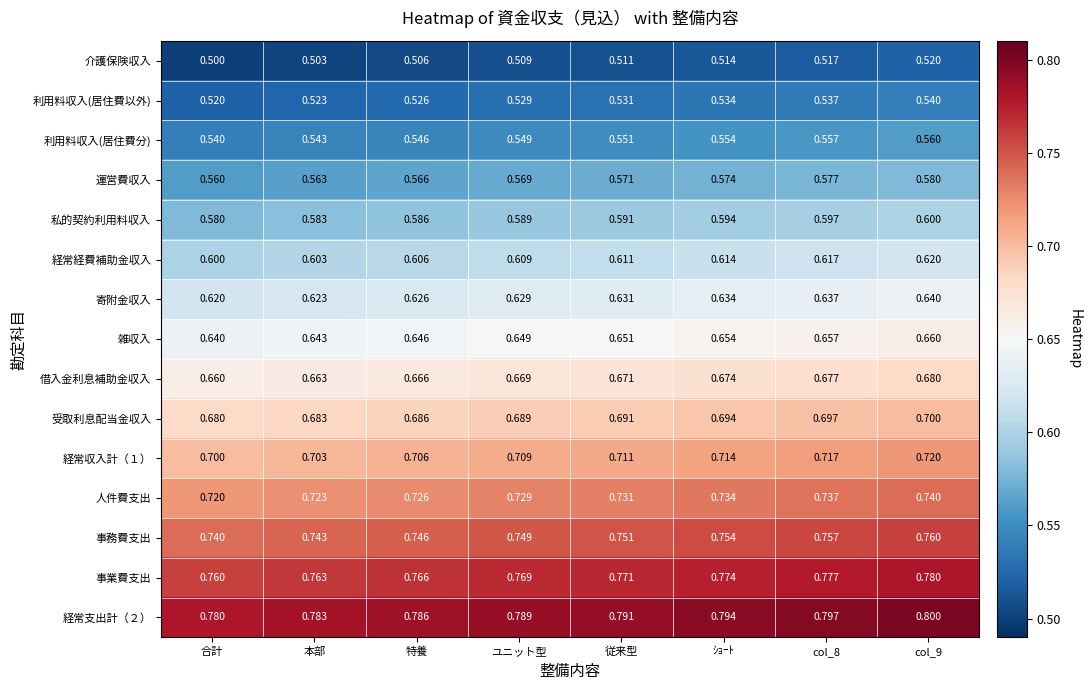

At col_8, list the series in order from largest to smallest.

経常支出計（２）, 事業費支出, 事務費支出, 人件費支出, 経常収入計（１）, 受取利息配当金収入, 借入金利息補助金収入, 雑収入, 寄附金収入, 経常経費補助金収入, 私的契約利用料収入, 運営費収入, 利用料収入(居住費分), 利用料収入(居住費以外), 介護保険収入